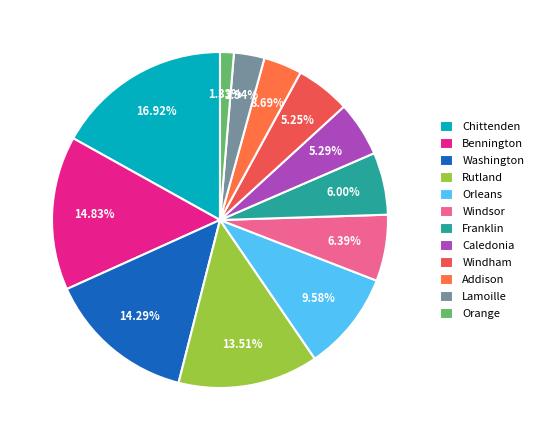

Is there a majority slice in this chart?

No